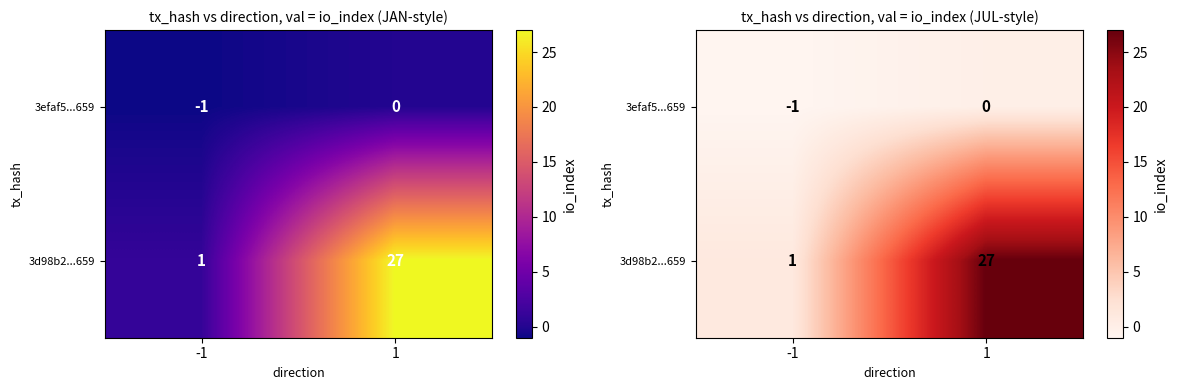

At which label is 3d98b2...659 closest to 14?

-1